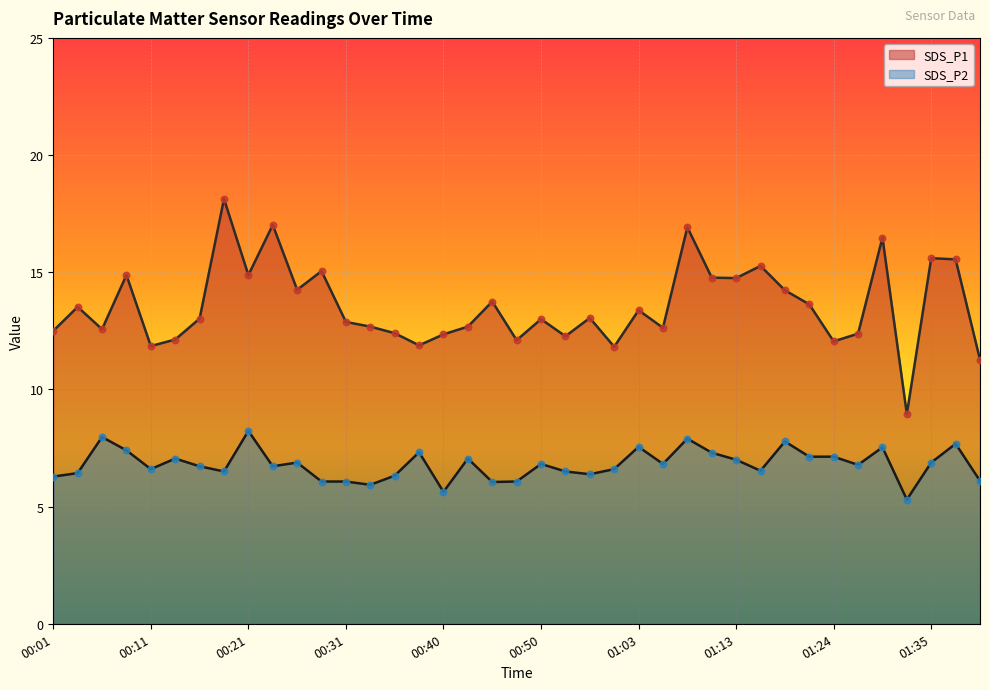

What is the total value across all series at 01:29?

24.0